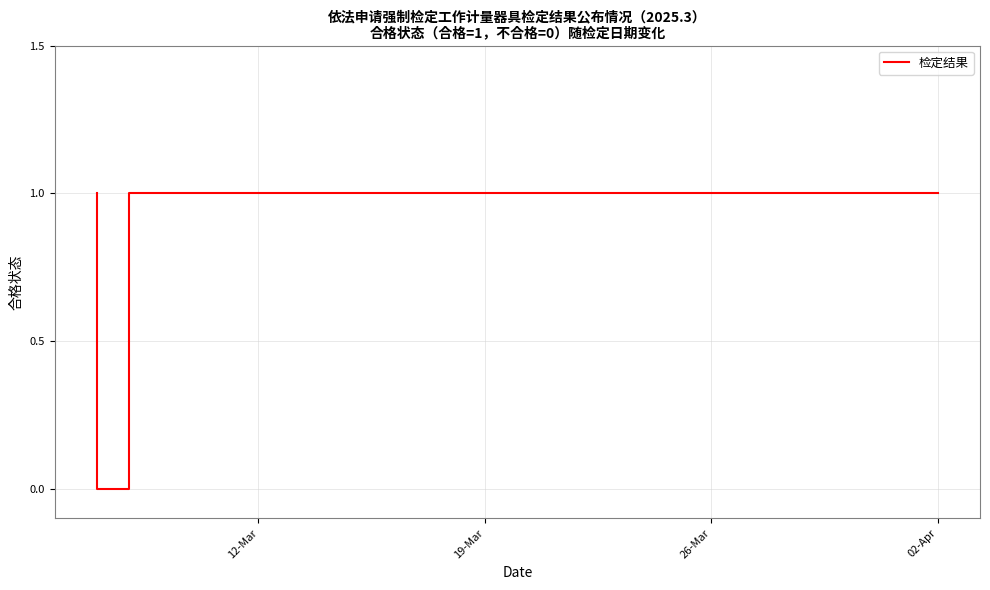

How many lines are shown in the chart?

1